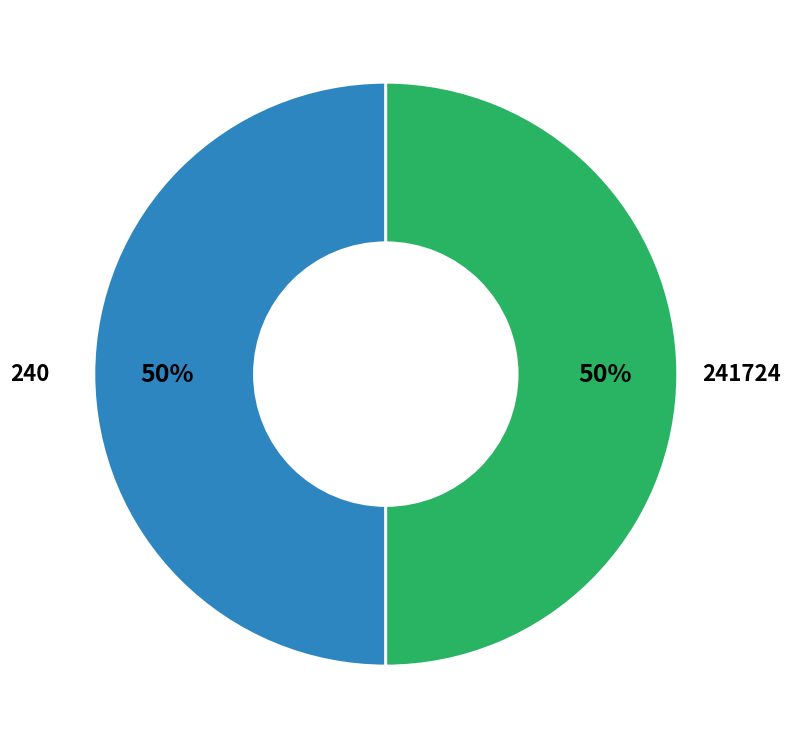

What percentage is the 240 slice, to the nearest percent?

50%